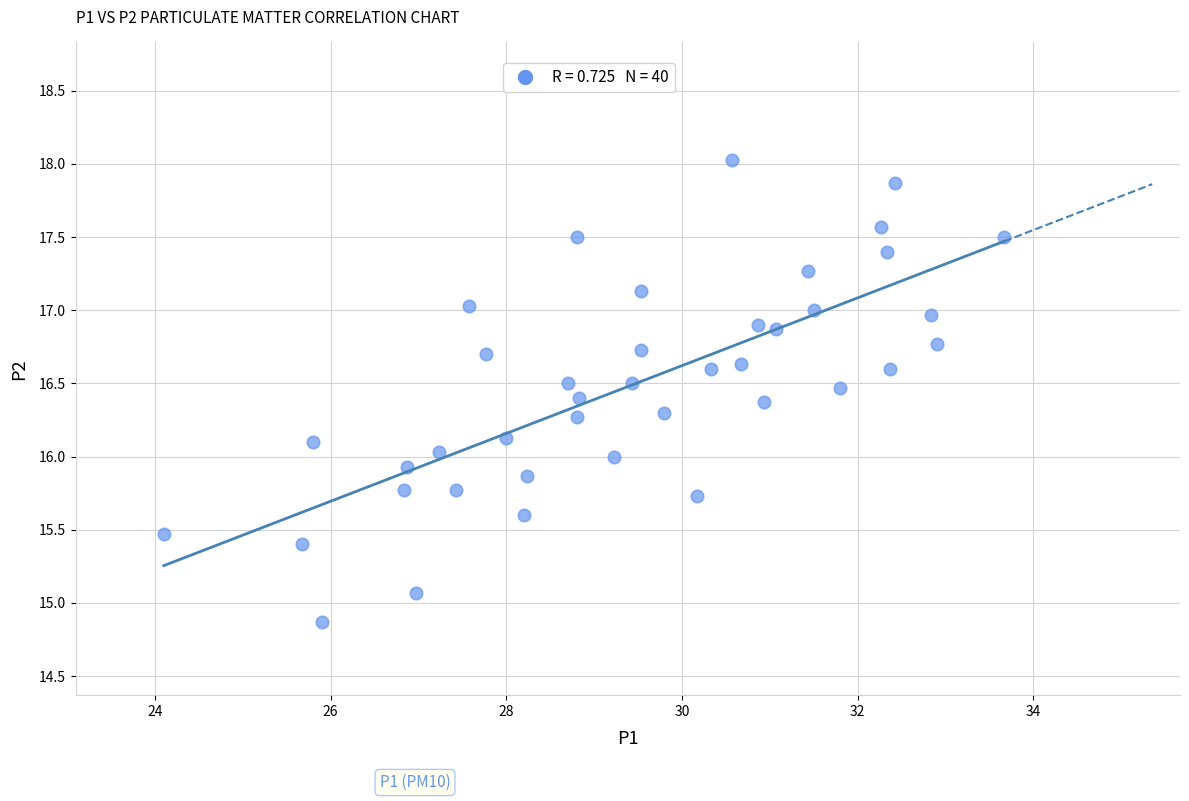

What is the range of Y values (max minus min)?

3.2